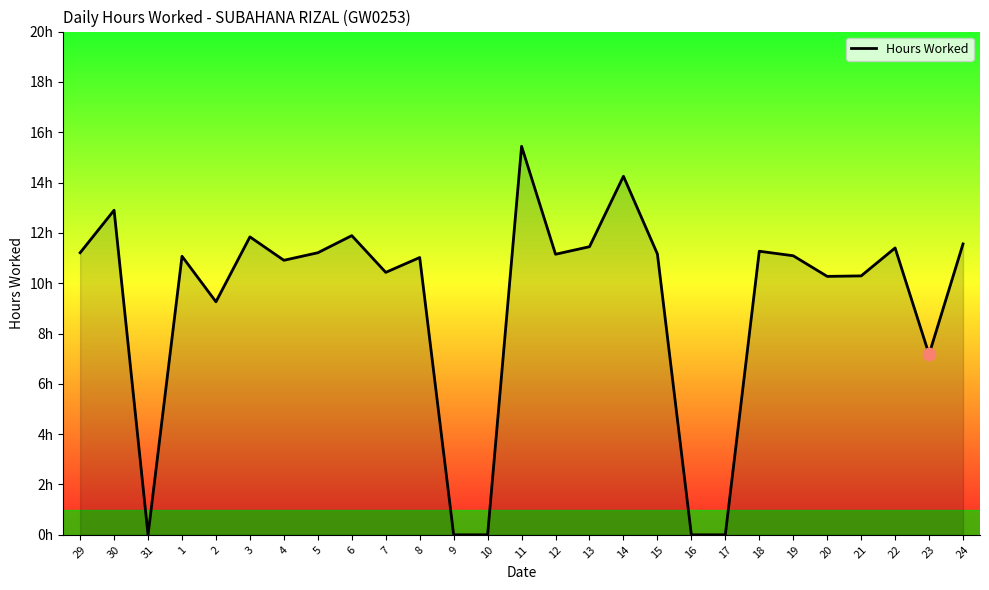

What is the ratio of the value at 18 to the value at 4?

1.0